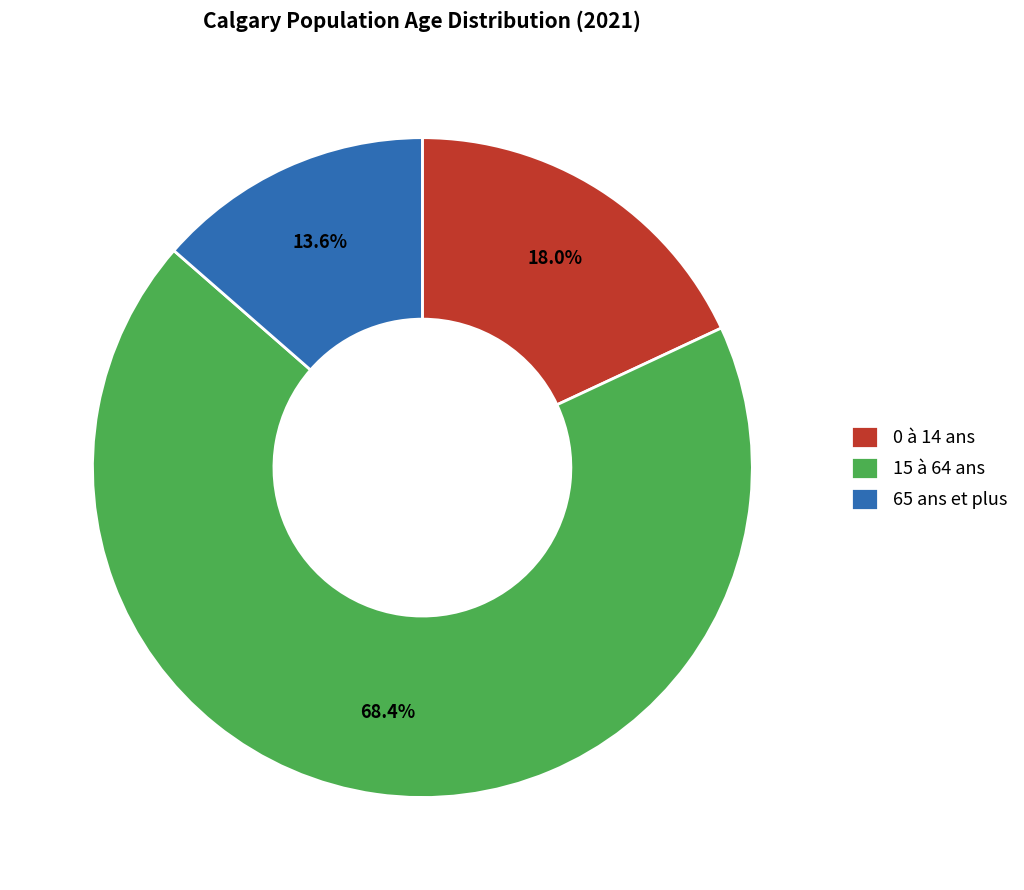

Count the number of slices in the pie.

3